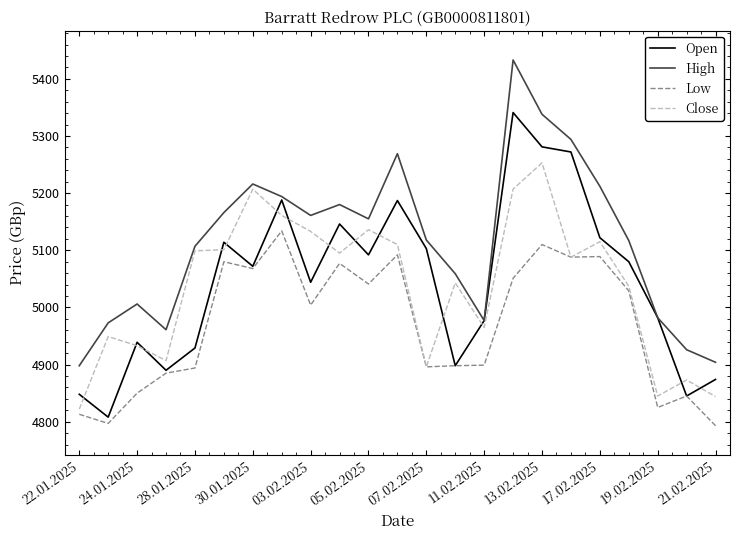

What is the minimum value for High?

4898